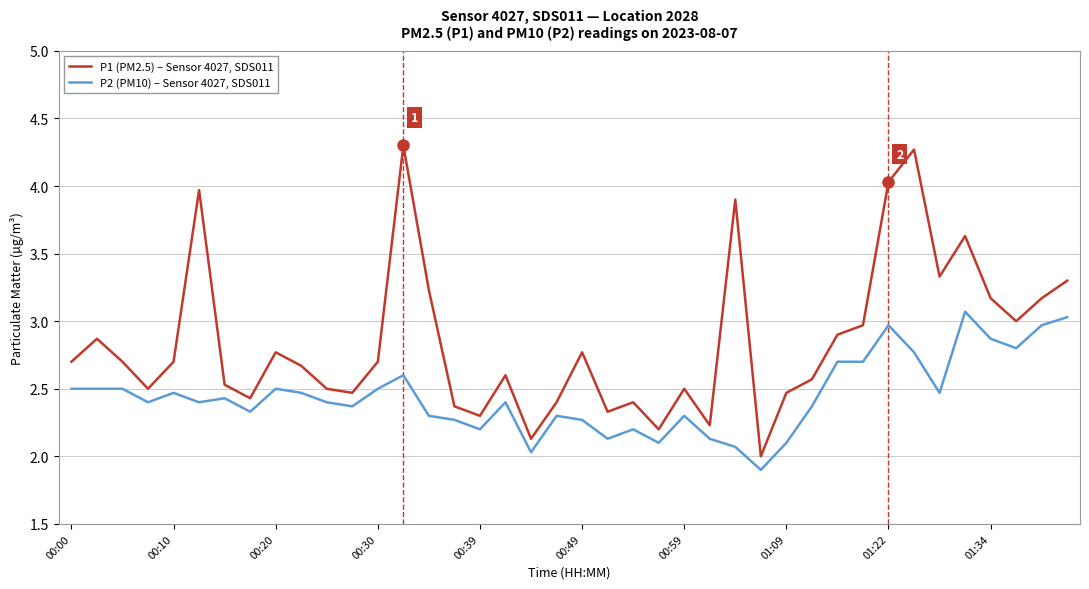

What is the minimum value shown in the chart?

1.9